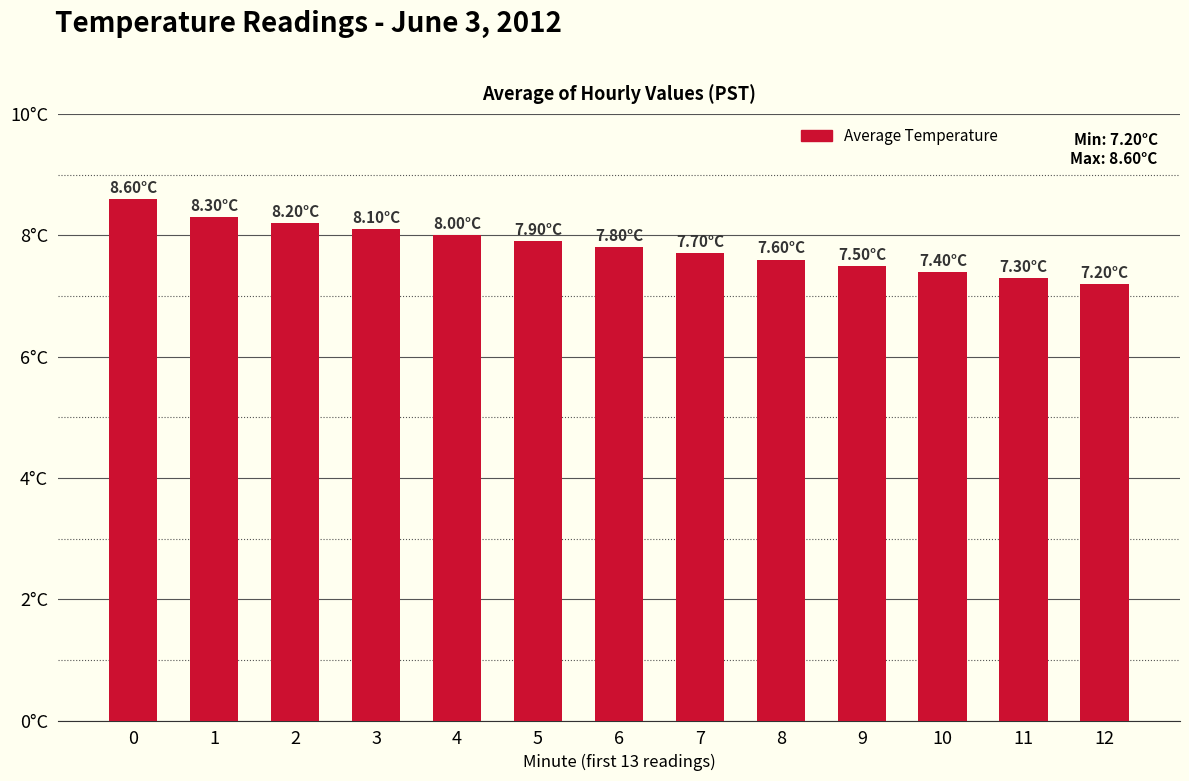

What is the difference between the values at 10 and 4?

0.6